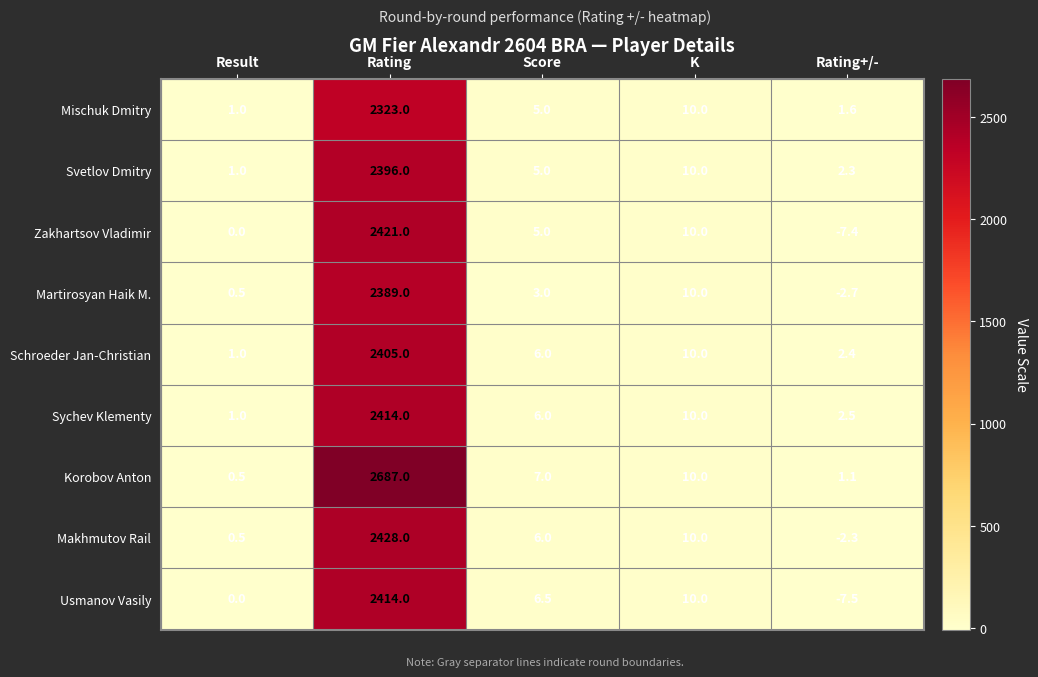

The value of Mischuk Dmitry at Rating is 2323.0. True or false?

True